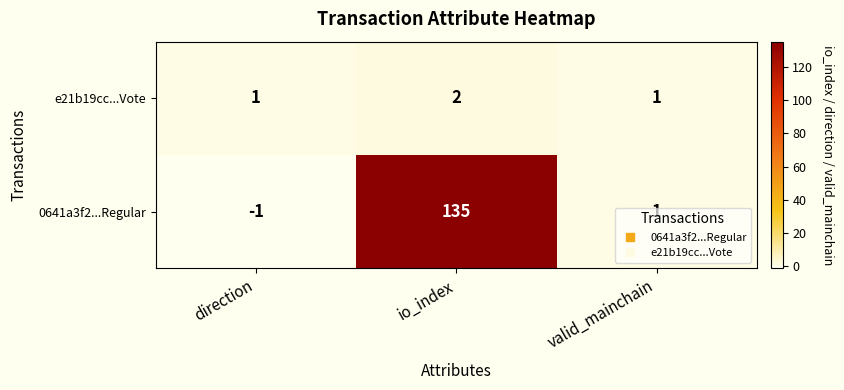

Which label corresponds to the largest value in the chart?

io_index